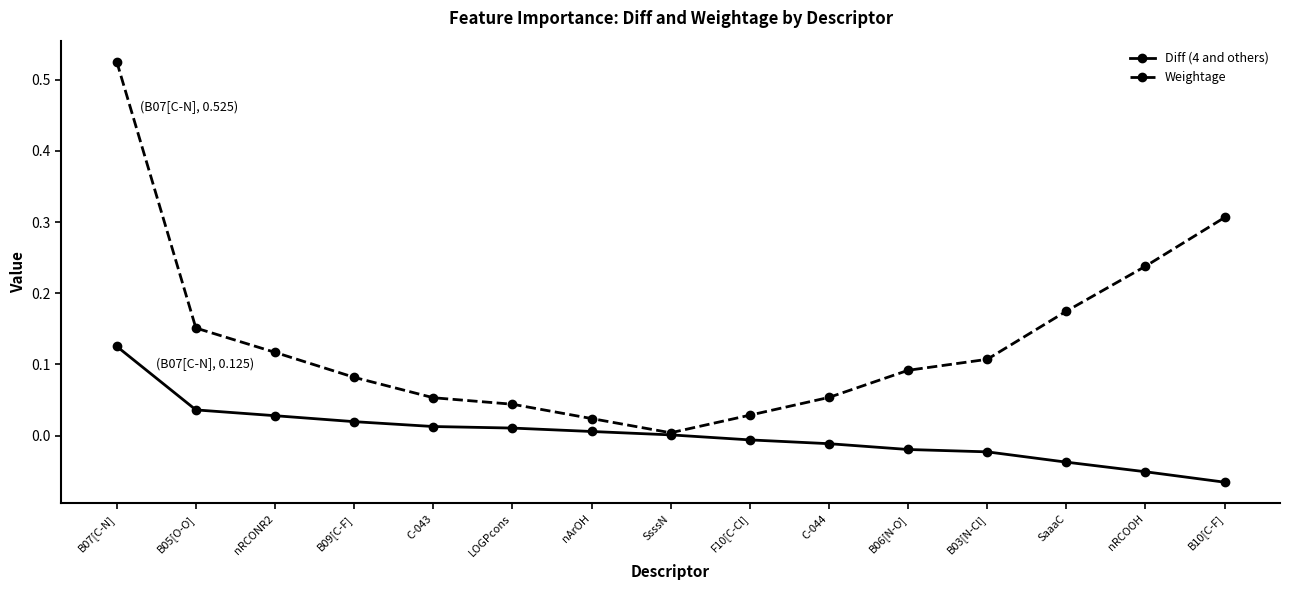

At how many categories does at least one series exceed 0?

15